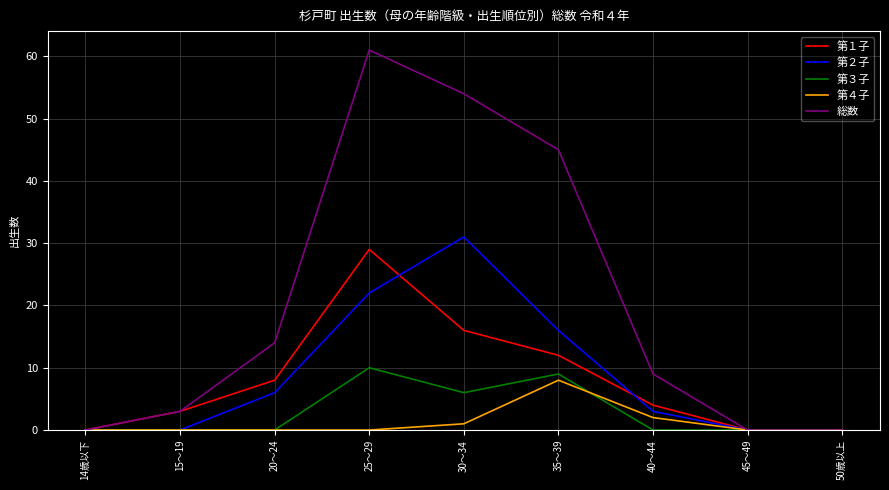

At which category does the chart reach its peak across all series?

25～29